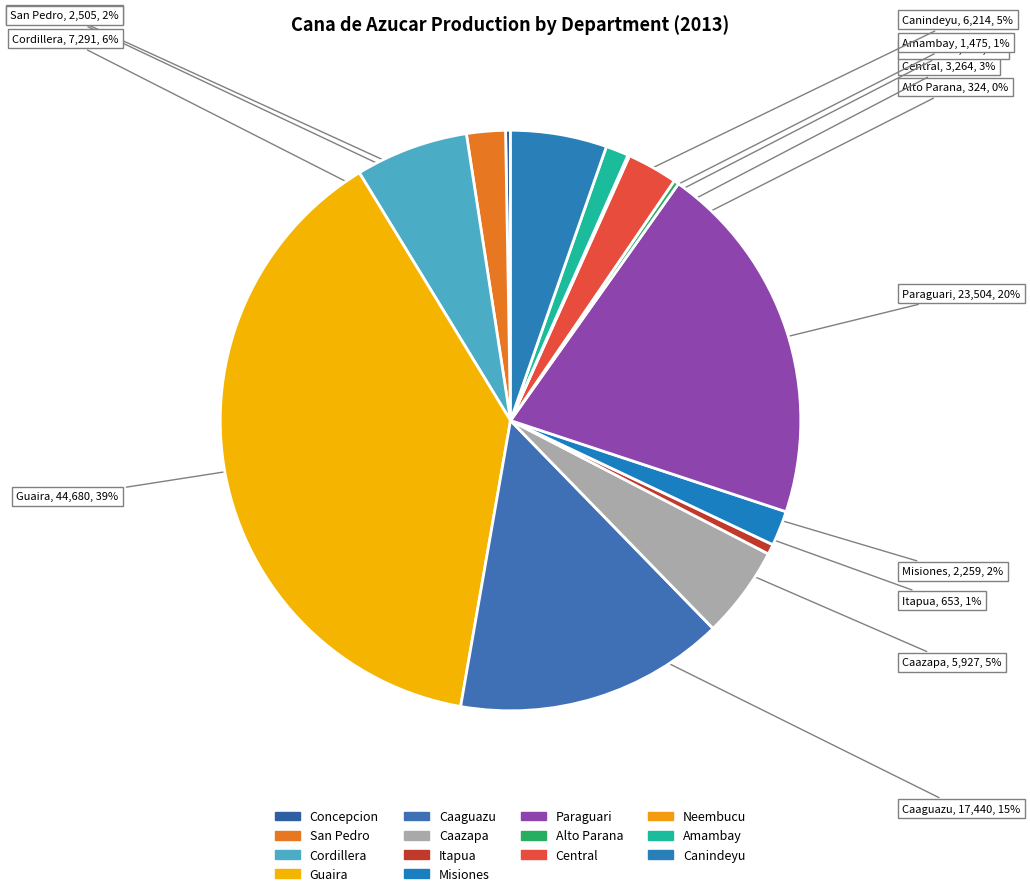

Combined, do Concepcion and Canindeyu account for over 50%?

No